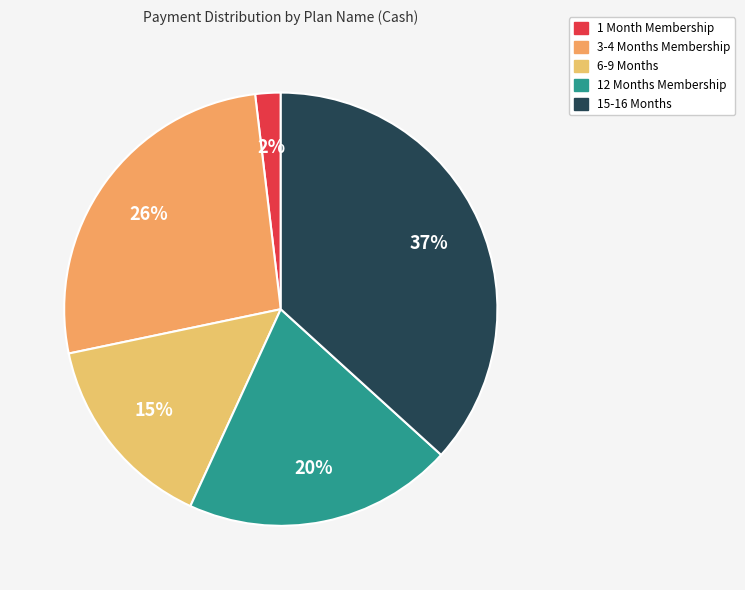

To the nearest percent, what is the difference between the largest and smallest slice percentages?

35%